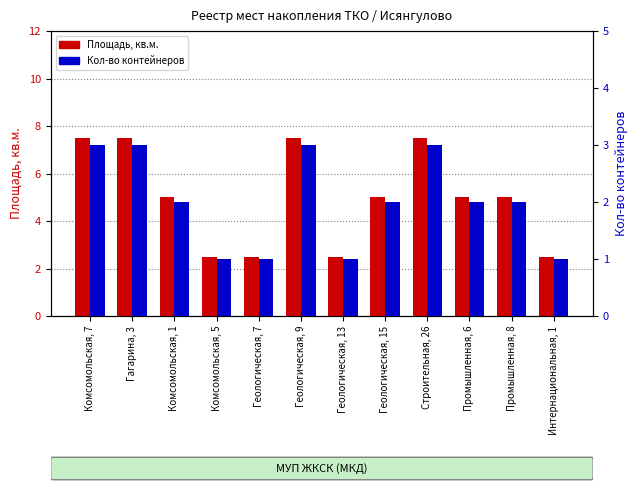

What is the maximum value for Кол-во контейнеров?

3.0